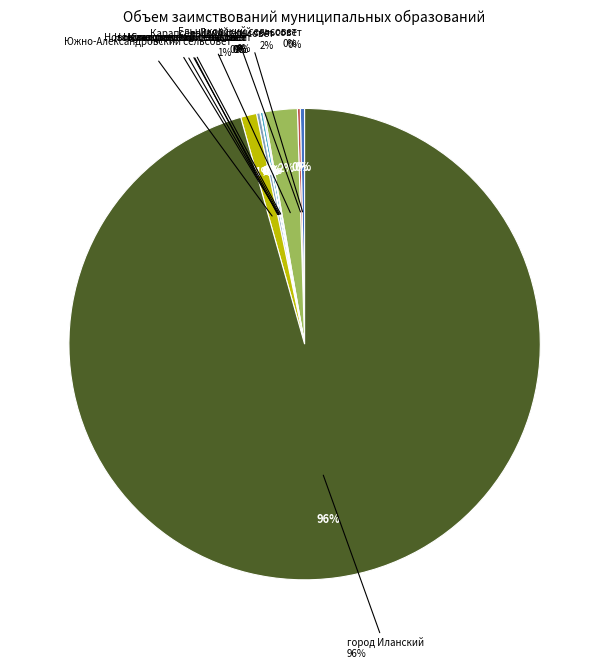

What percentage do Южно-Александровский сельсовет and Новогородский сельсовет together represent?

1.3%